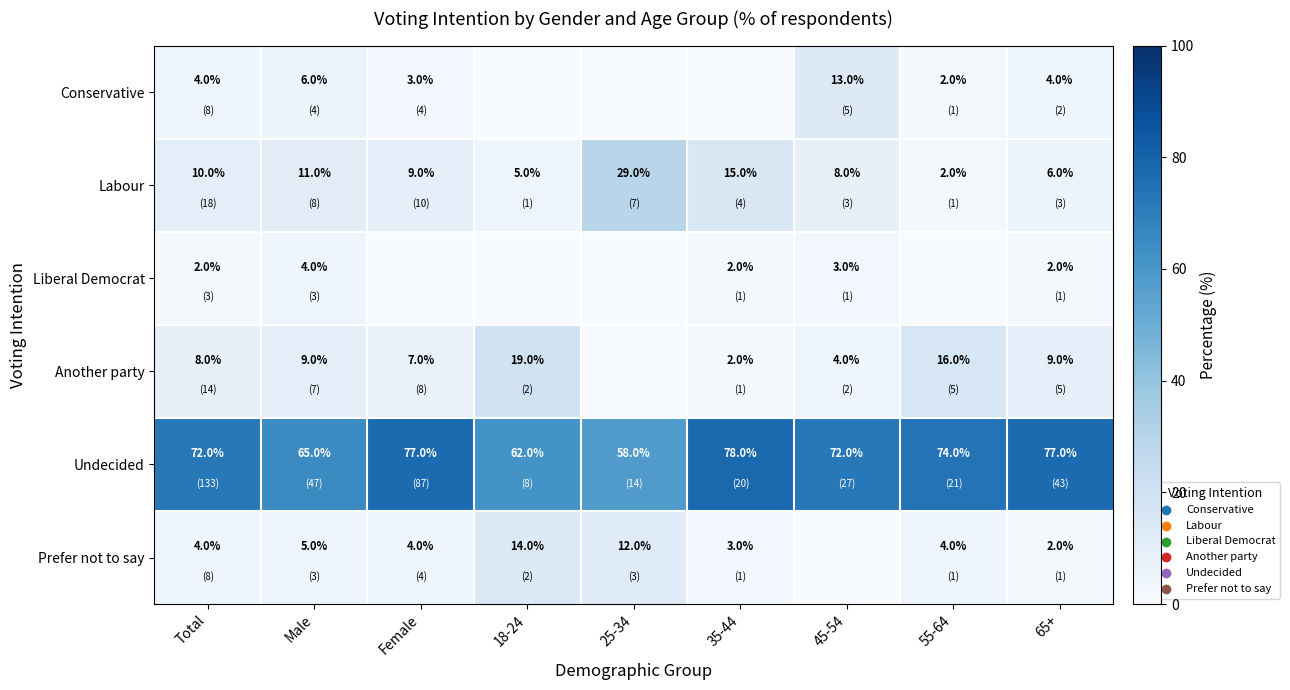

What is the difference between the maximum and minimum values in the Labour series?

27